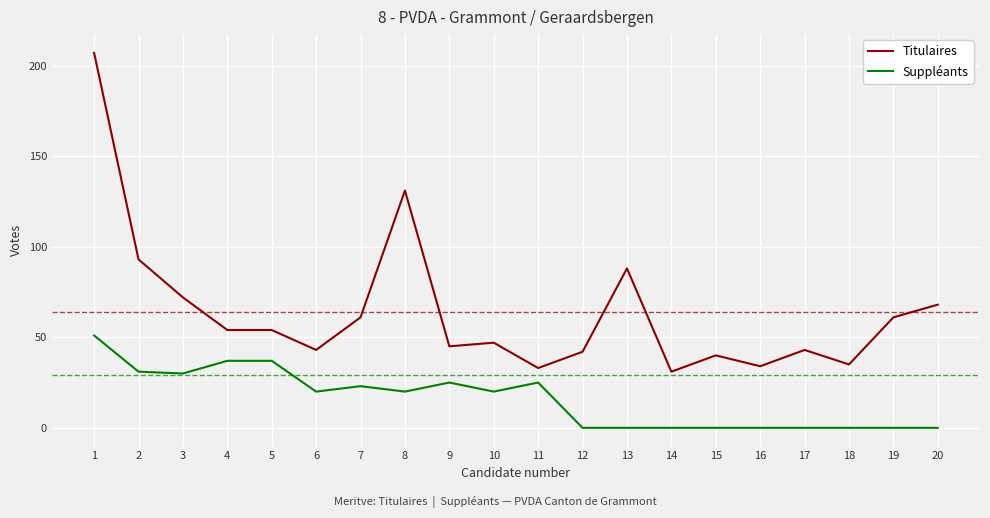

Reading left to right, extract all data points from this chart.

Titulaires: 207	93	72	54	54	43	61	131	45	47	33	42	88	31	40	34	43	35	61	68
Suppléants: 51	31	30	37	37	20	23	20	25	20	25	0	0	0	0	0	0	0	0	0